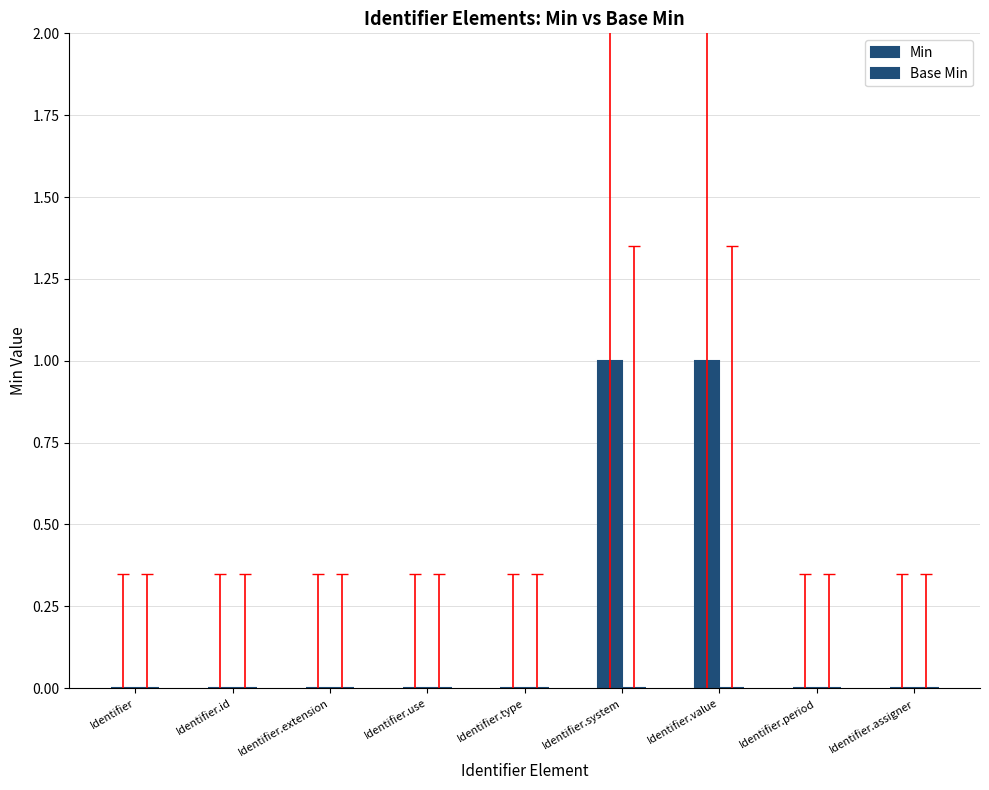

How many categories are shown in the chart?

9